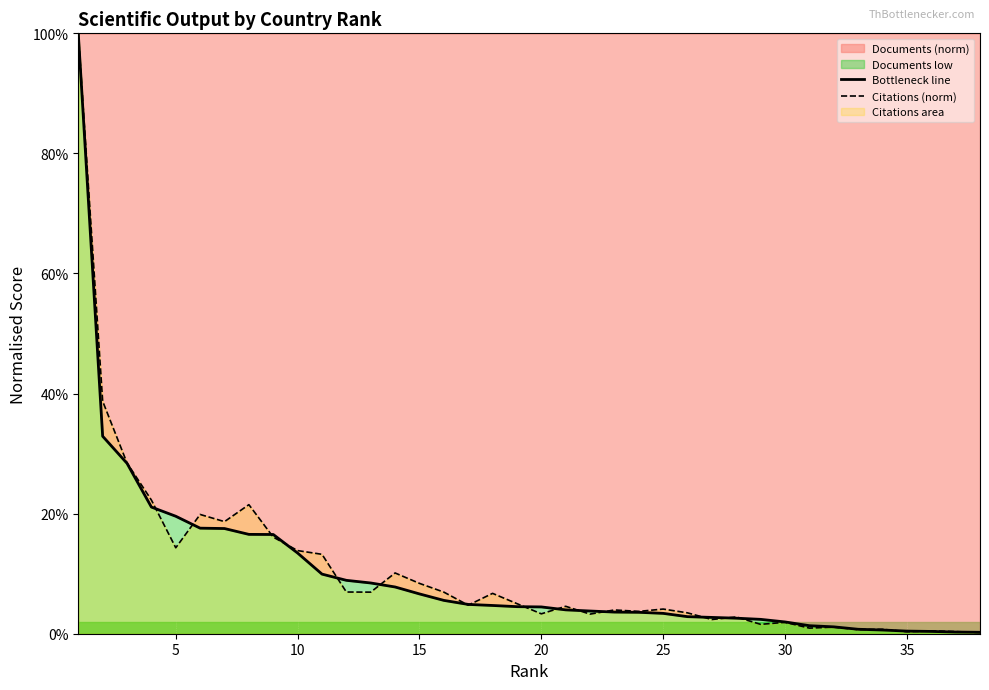

At 30, list the series in order from largest to smallest.

Citations (norm), Bottleneck line